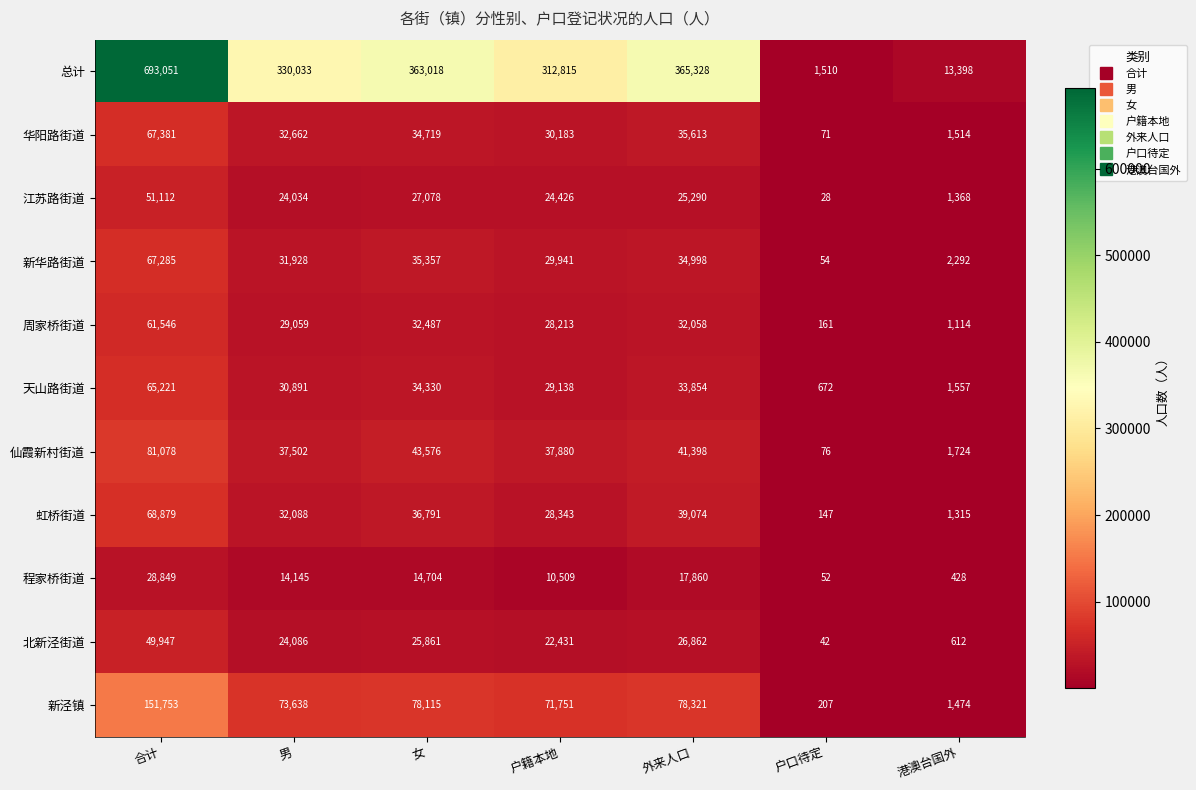

What value does the 华阳路街道 series have at 户籍本地?

30183